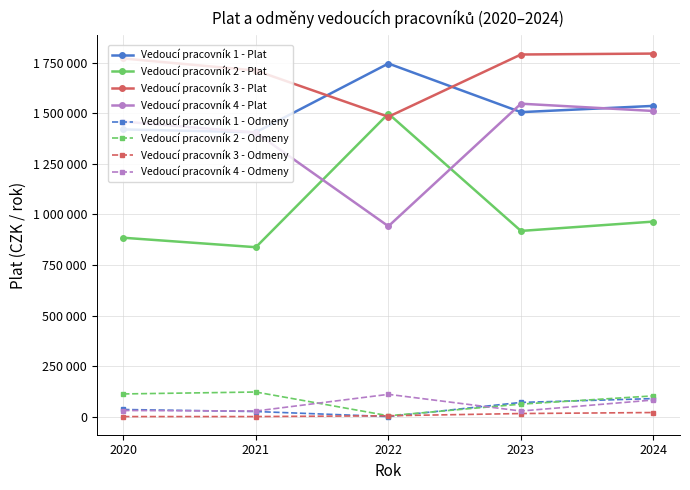

After their last crossing, which series has the higher values: Vedoucí pracovník 1 - Plat or Vedoucí pracovník 3 - Plat?

Vedoucí pracovník 3 - Plat